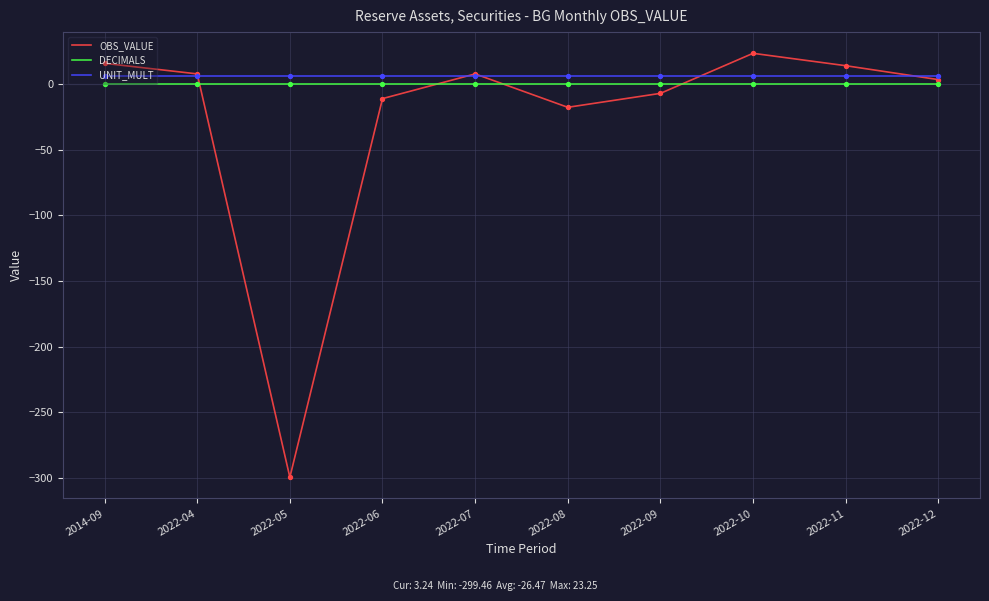

Which series has the widest spread of values?

OBS_VALUE